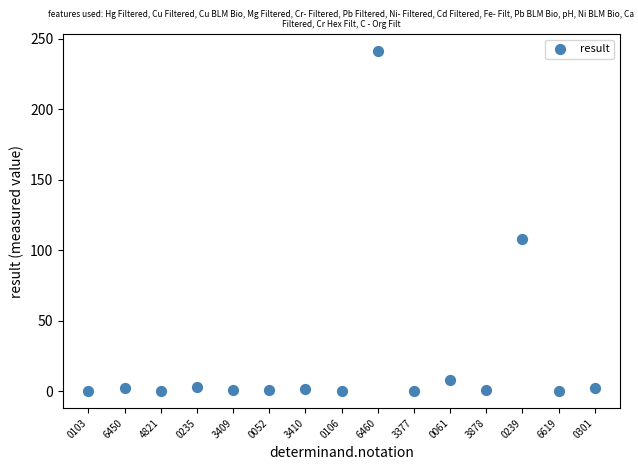

What Y value in the scatter plot is closest to 120?

108.0